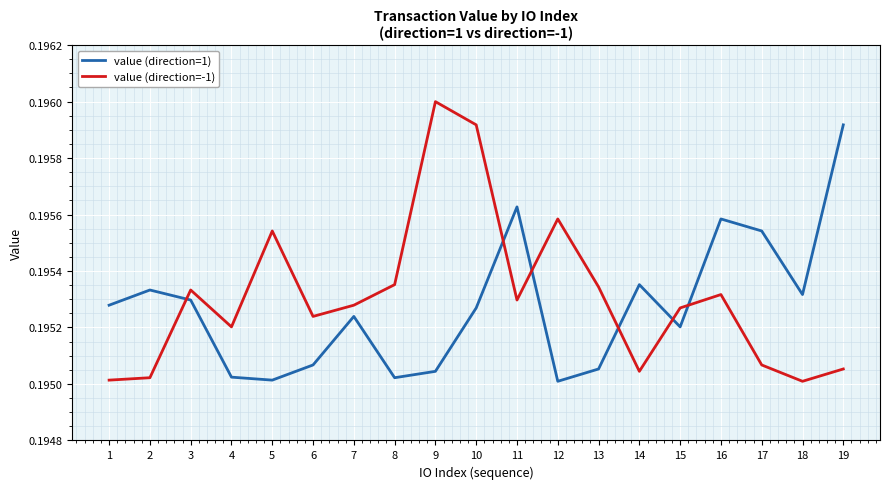

True or false: value (direction=-1) has a value of 0.1 at 2.

False